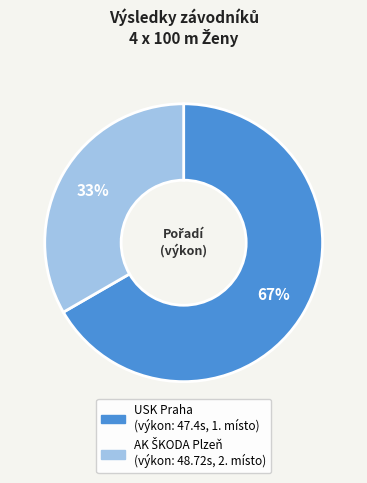

Does any single category account for the majority?

Yes